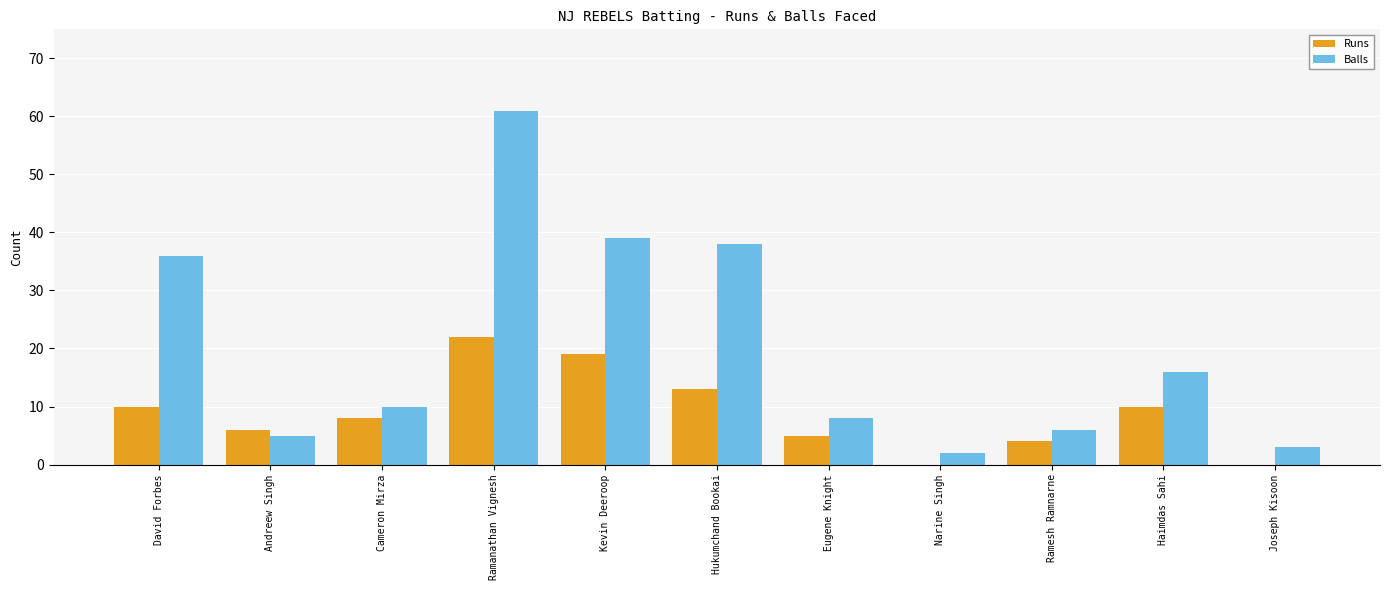

Is it true that Runs equals 19 at Kevin Deeroop?

True